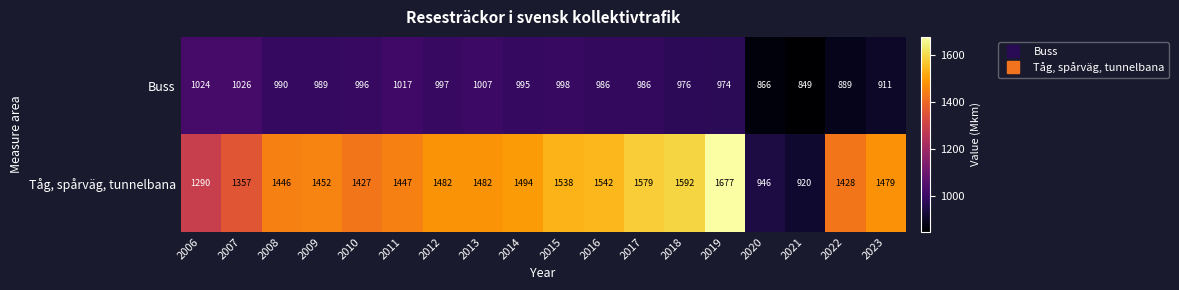

What is the maximum value shown in the chart?

1677